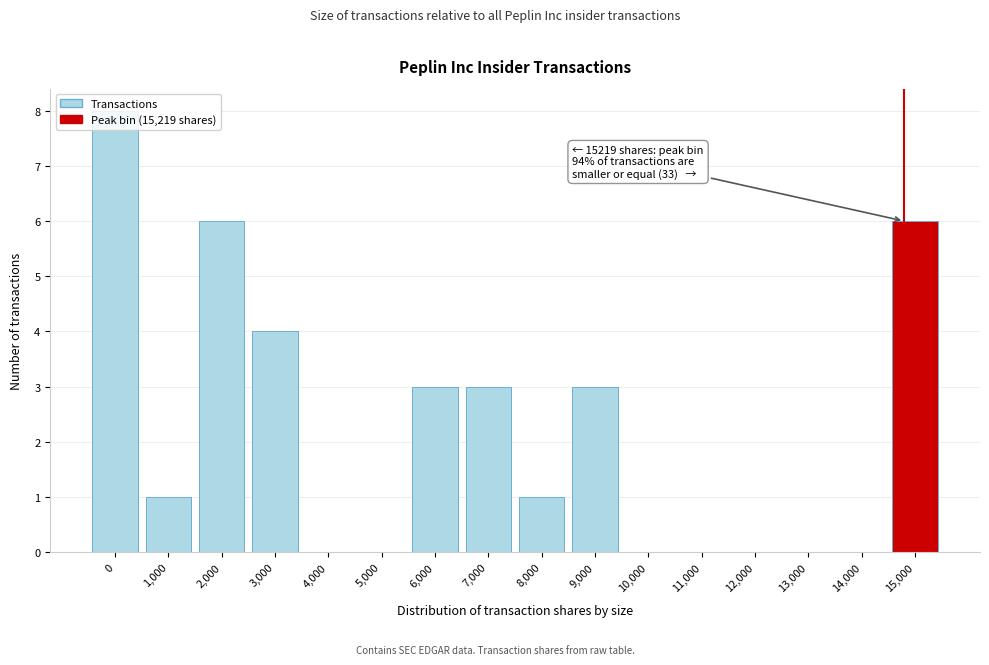

What is the greatest value displayed?

8